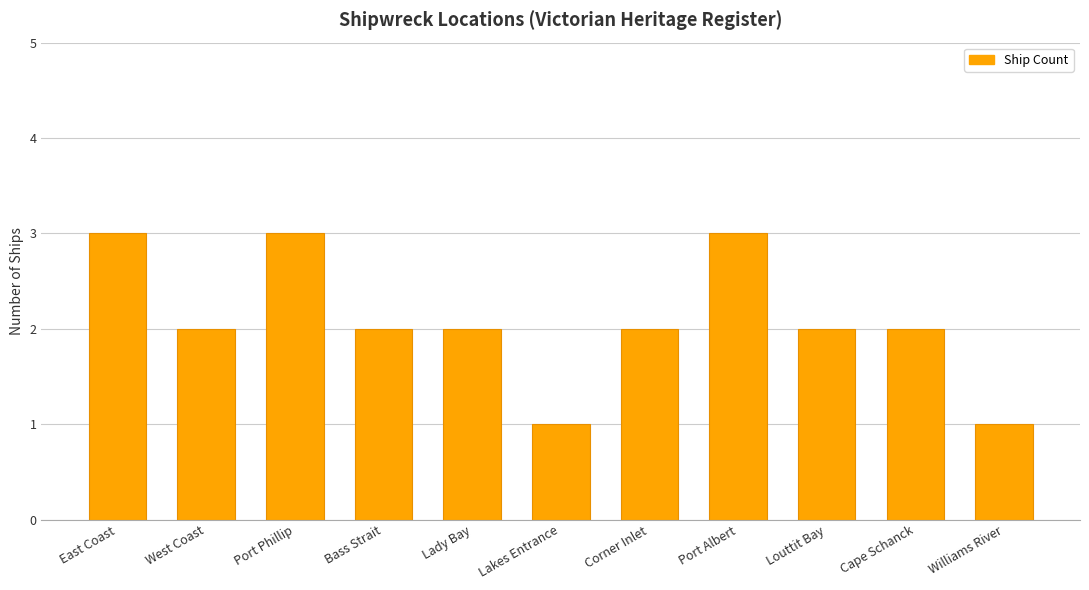

Approximately how many times larger is the value at Port Albert compared to Port Phillip?

1.0